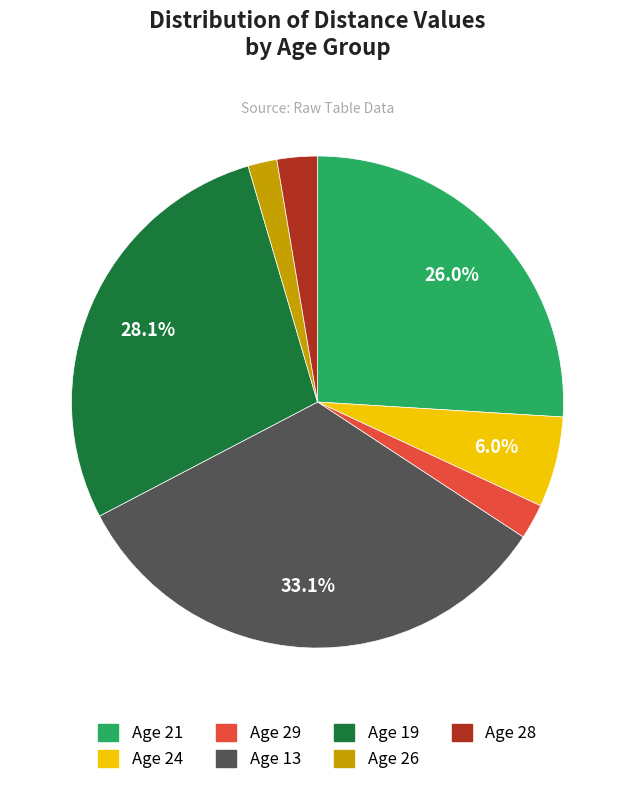

Combined, what portion of the pie is Age 13 and Age 19?

61.2%